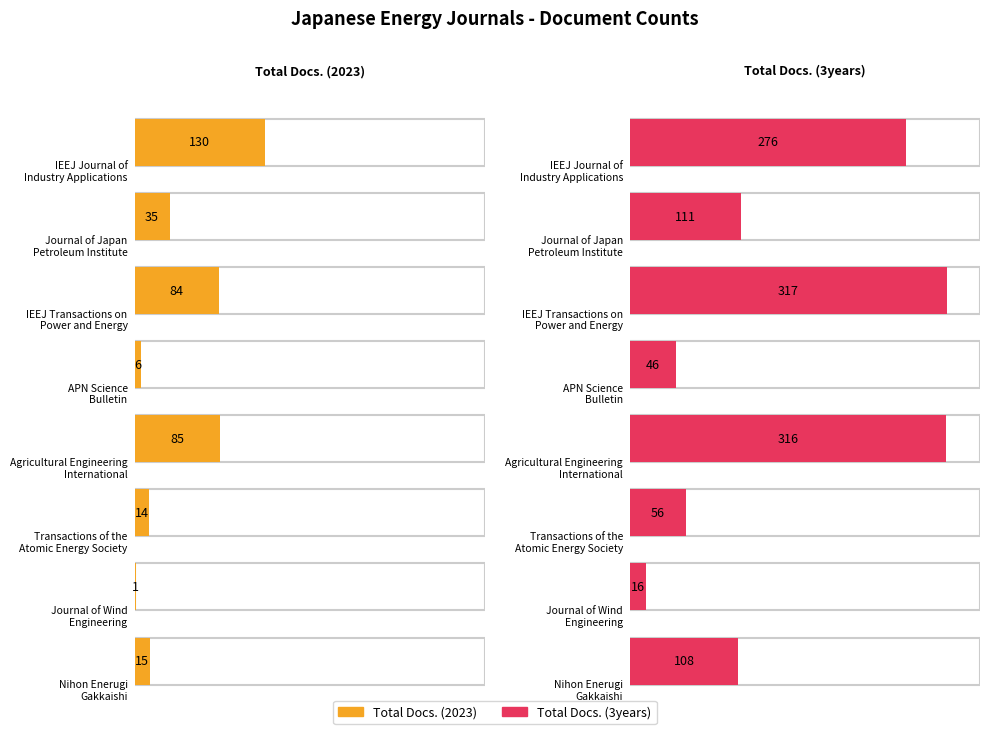

Count the number of categories in the chart.

8